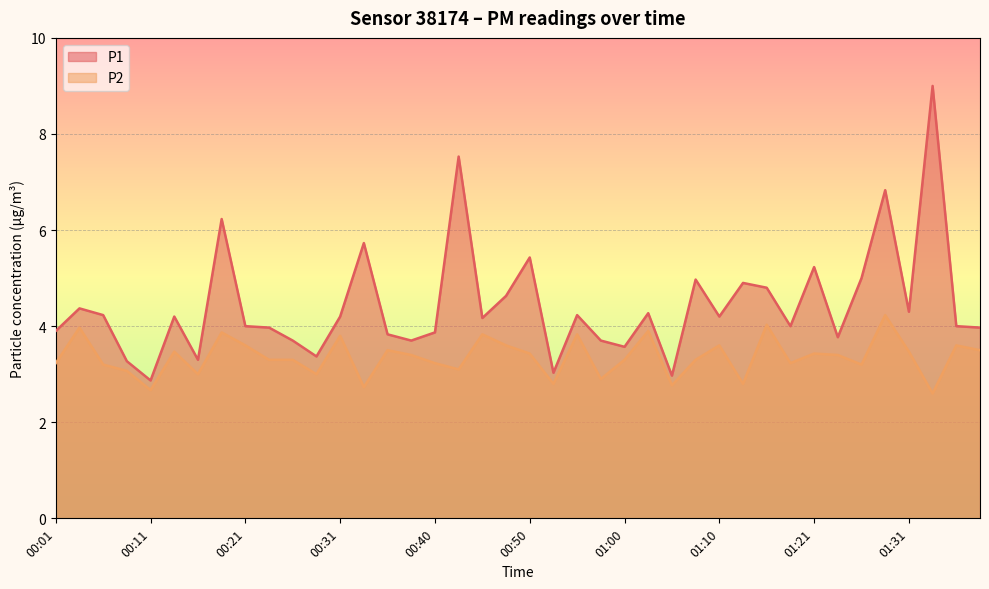

Where does the P1 series first go above 4?

00:03